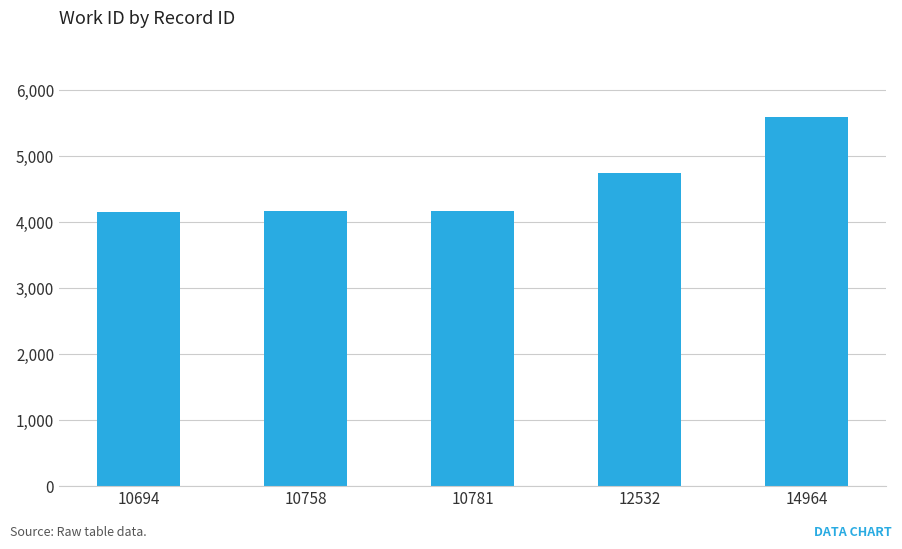

What is the value of the 5th bar from the left?

5598